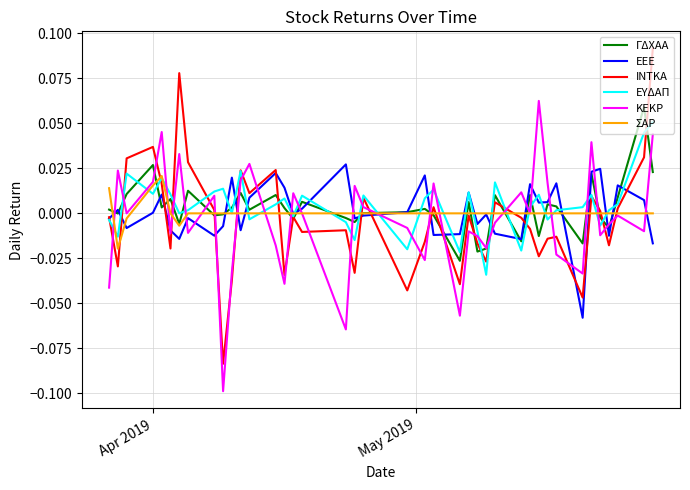

Which series has the widest spread of values?

ΙΝΤΚΑ